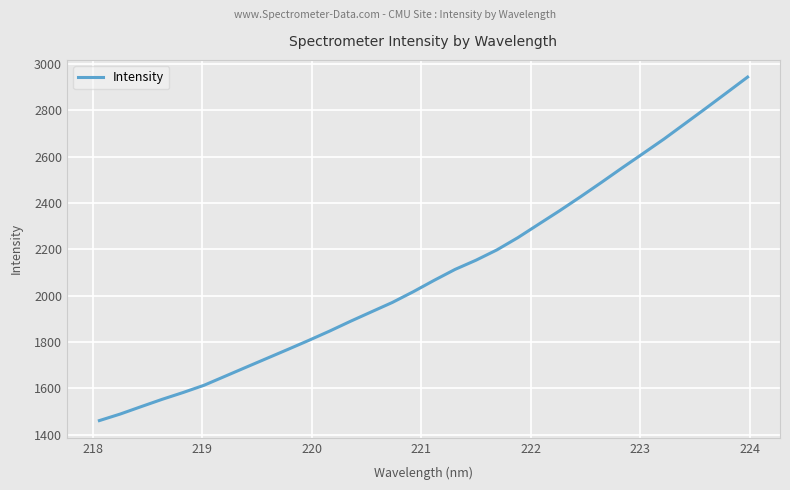

What is the difference between the maximum and minimum values?

1481.0